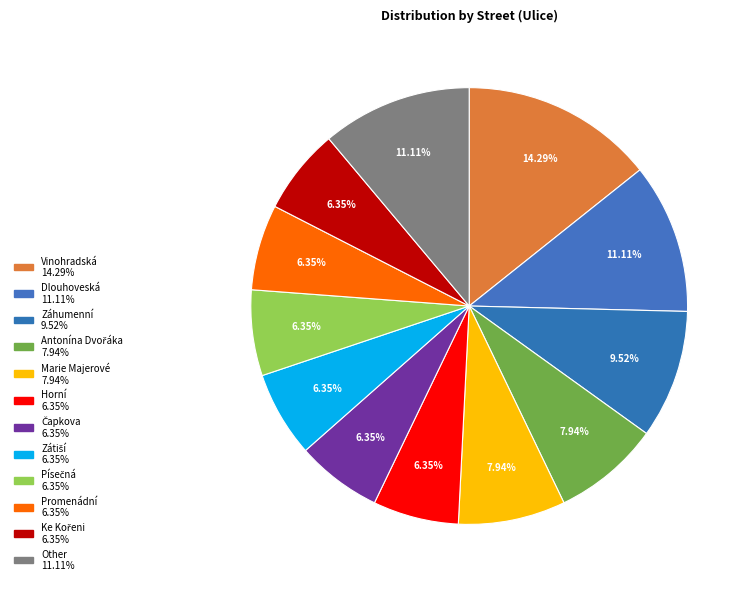

Is the sum of Čapkova and Záhumenní greater than half?

No